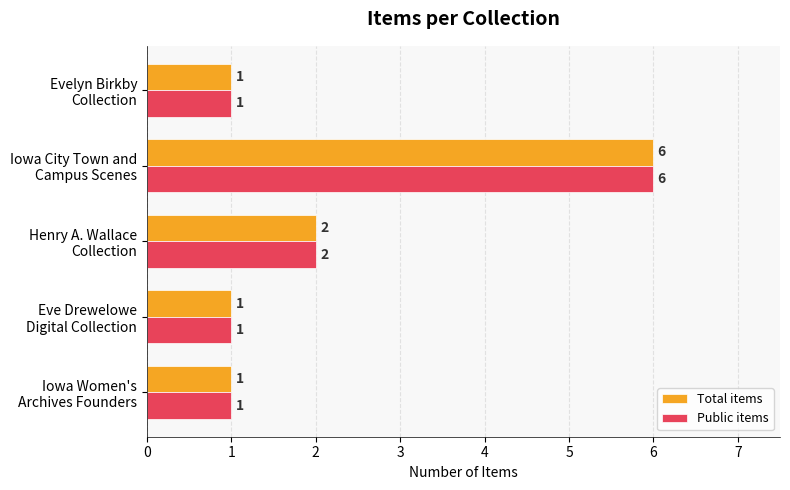

How many data points in Public items are above 1?

2